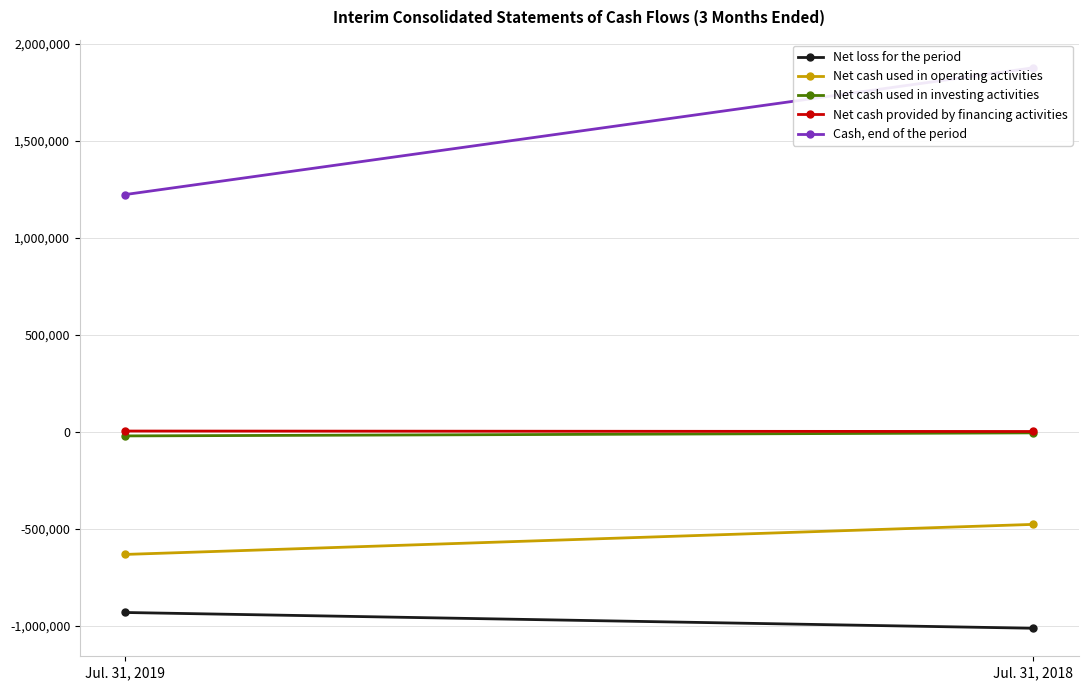

The value of Cash, end of the period at Jul. 31, 2018 is 1877163. True or false?

True